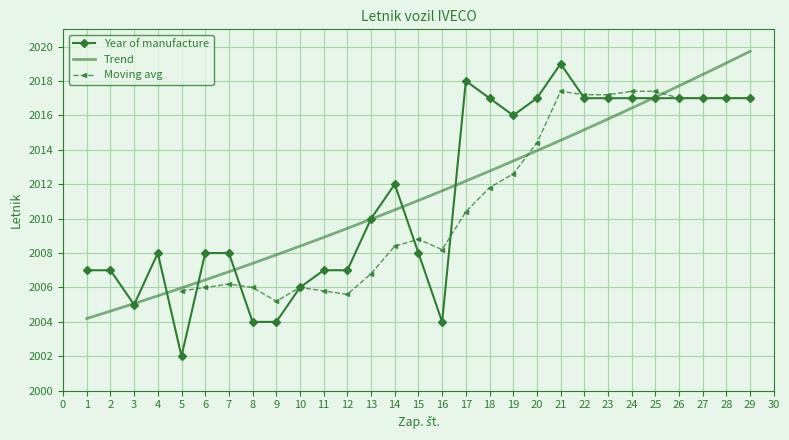

What is the value of the 19th point from the left?

2016